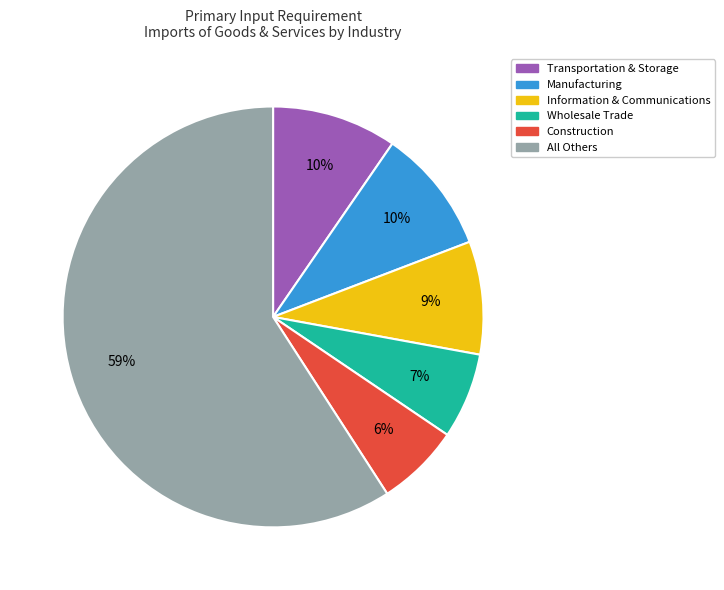

Does any single category account for the majority?

Yes